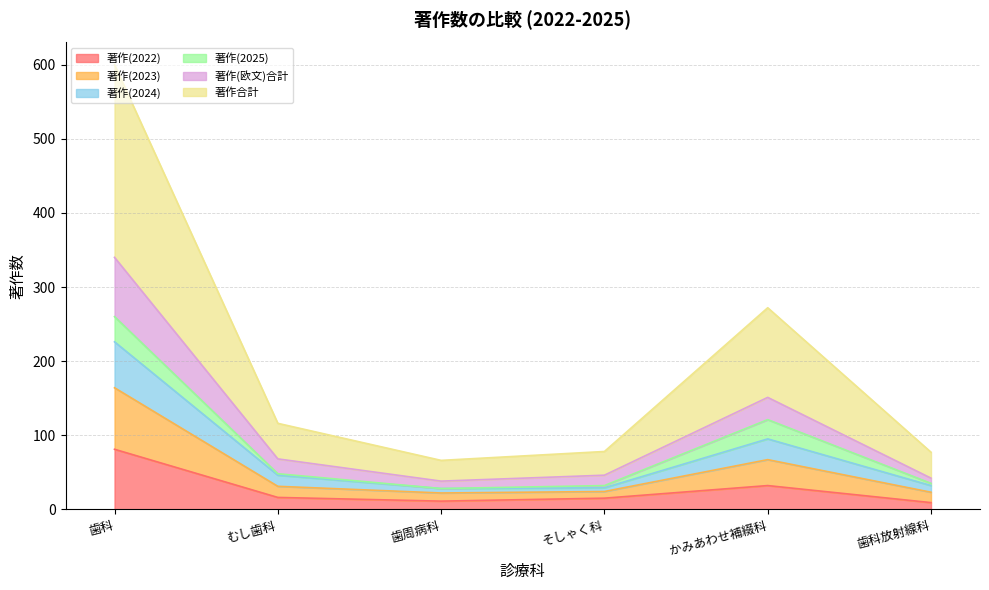

Which category has the highest value in the 著作(2022) series?

歯科